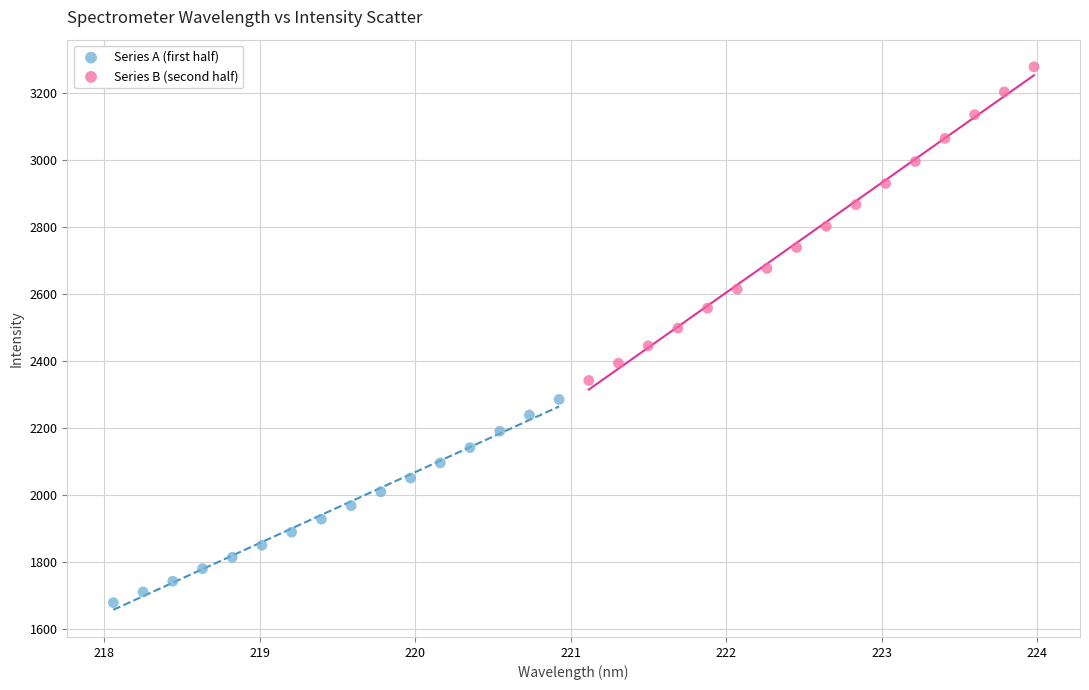

Which series has the largest Y range (max minus min)?

Series B (second half)